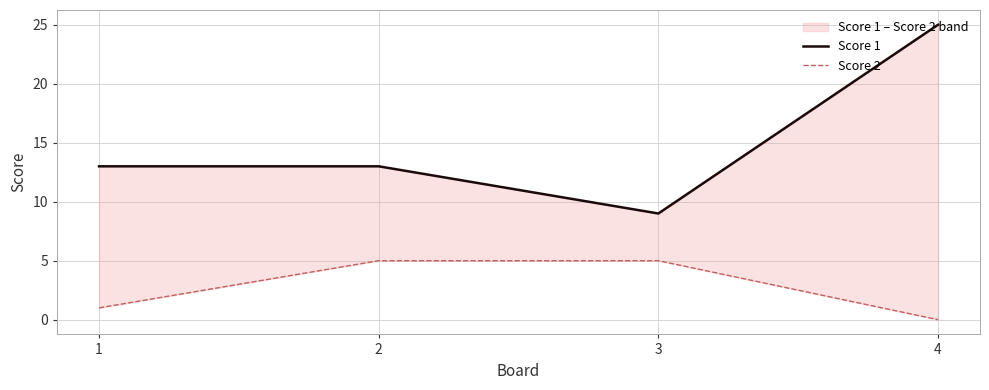

The value of Score 1 at 1 is 13. True or false?

True